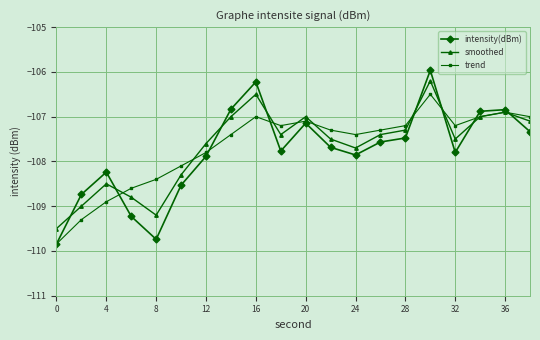

What is the value of the intensity(dBm) point at the 18th from the left?

-106.9